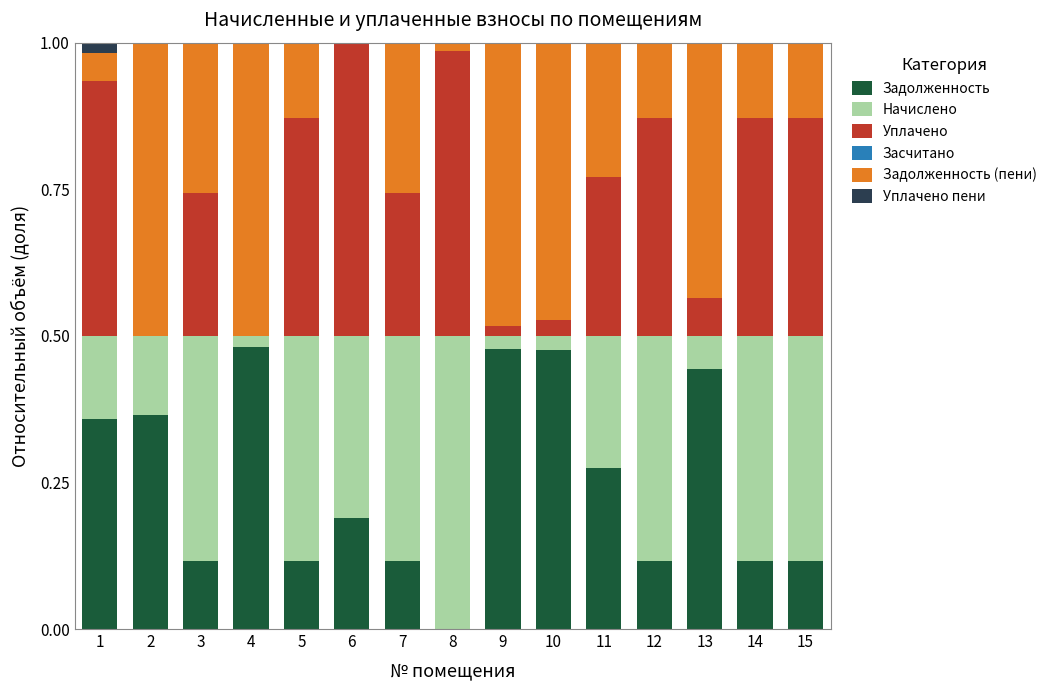

The Задолженность series shows 0.2 at 4. True or false?

False